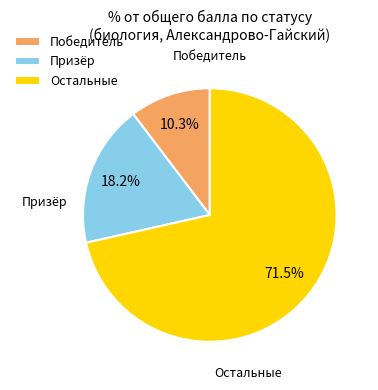

To the nearest percent, what is the difference between the largest and smallest slice percentages?

61%